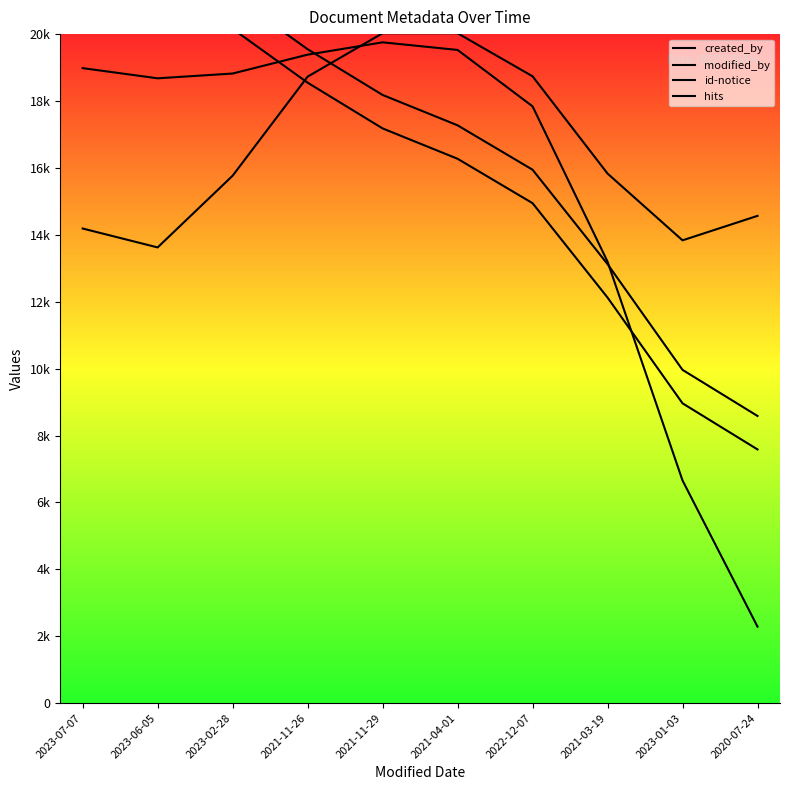

Reading left to right, extract all data points from this chart.

created_by: 2023-07-07=18982.9	2023-06-05=18678.9	2023-02-28=18821.7	2021-11-26=19385.8	2021-11-29=19754.4	2021-04-01=19526.9	2022-12-07=17841.1	2021-03-19=13198.6	2023-01-03=6657.5	2020-07-24=2287.3
modified_by: 2023-07-07=14188.7	2023-06-05=13623.5	2023-02-28=15766.6	2021-11-26=18728.5	2021-11-29=20026.1	2021-04-01=20027.0	2022-12-07=18739.1	2021-03-19=15831.6	2023-01-03=13835.4	2020-07-24=14567.0
id-notice: 2023-07-07=21776.6	2023-06-05=21301.6	2023-02-28=20157.4	2021-11-26=18549.0	2021-11-29=17181.4	2021-04-01=16273.5	2022-12-07=14946.4	2021-03-19=12125.1	2023-01-03=8963.4	2020-07-24=7585.4
hits: 2023-07-07=22776.6	2023-06-05=22301.6	2023-02-28=21157.4	2021-11-26=19549.0	2021-11-29=18181.4	2021-04-01=17273.5	2022-12-07=15946.4	2021-03-19=13125.1	2023-01-03=9963.4	2020-07-24=8585.4